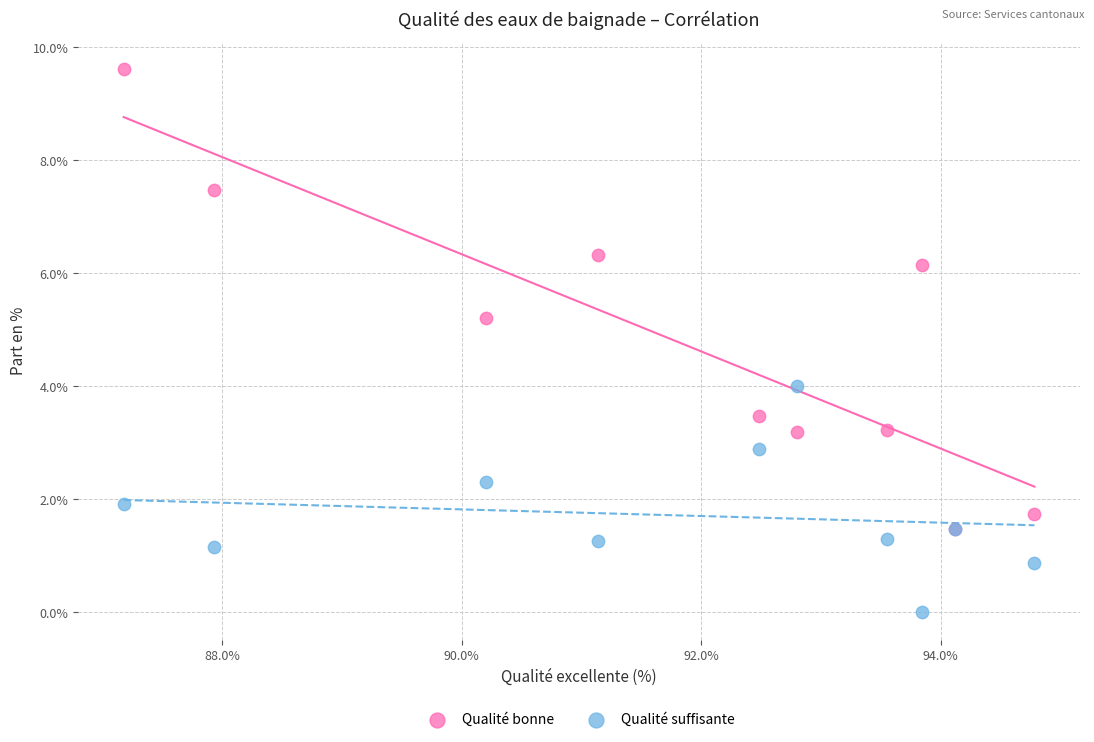

In the Qualité bonne series, what Y value is closest to 5?

5.2